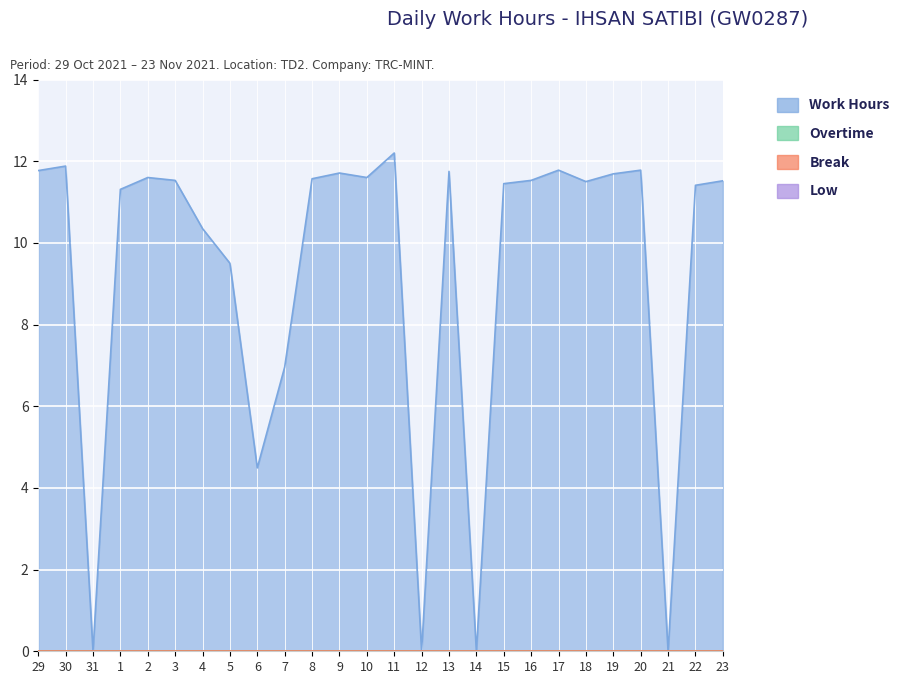

What is the sum of the Work Hours values at 7 and 2?

18.6